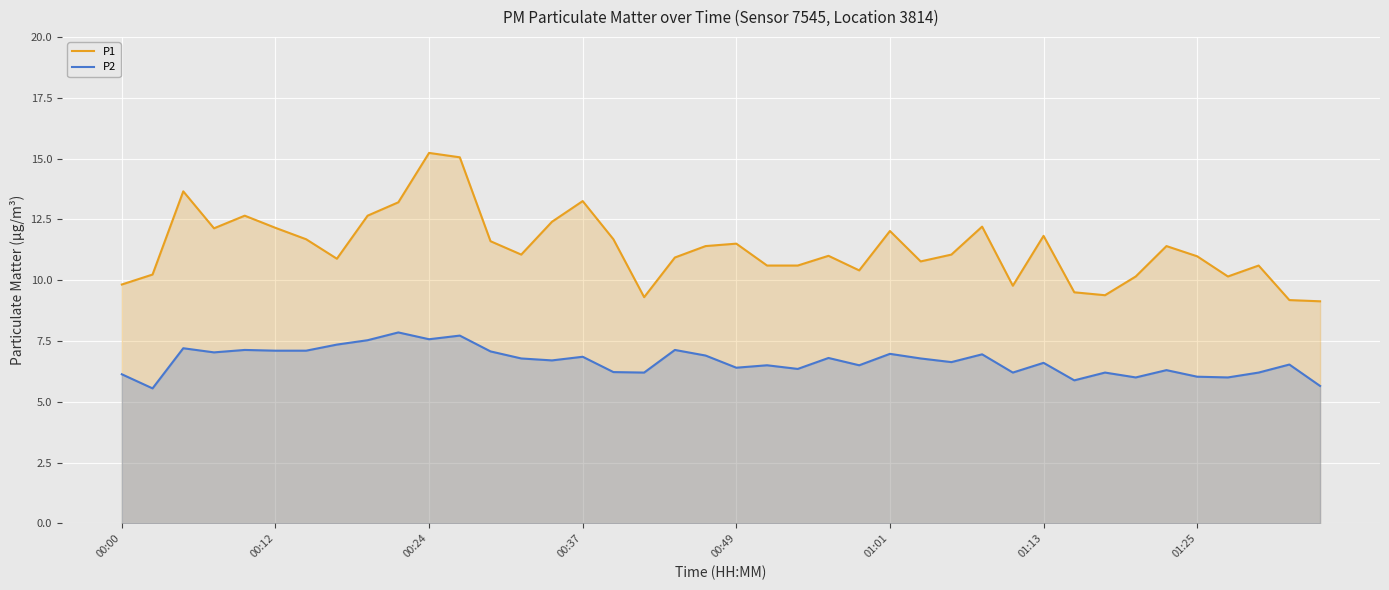

True or false: P1 and P2 cross at least once.

False